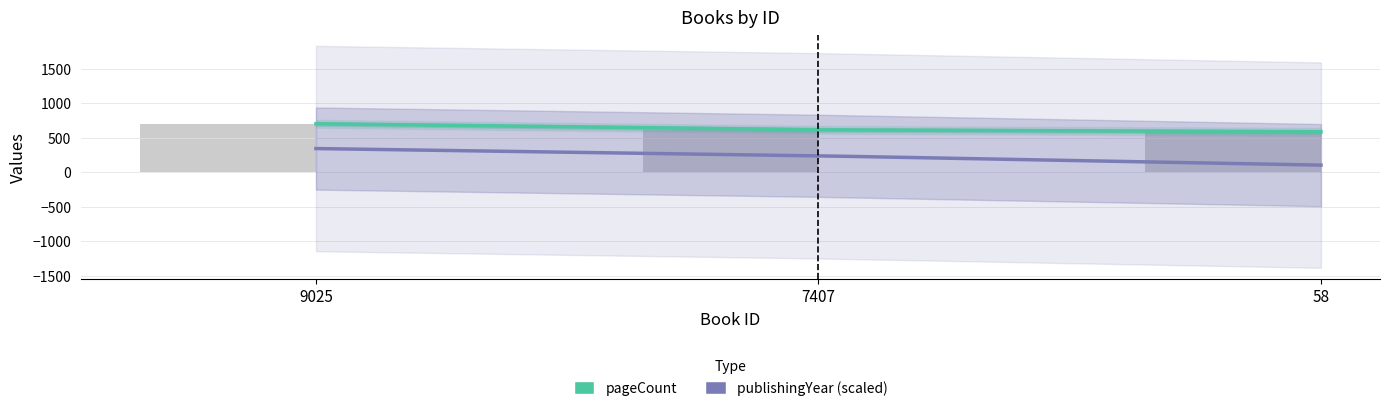

Which category has the lowest value across all series?

58